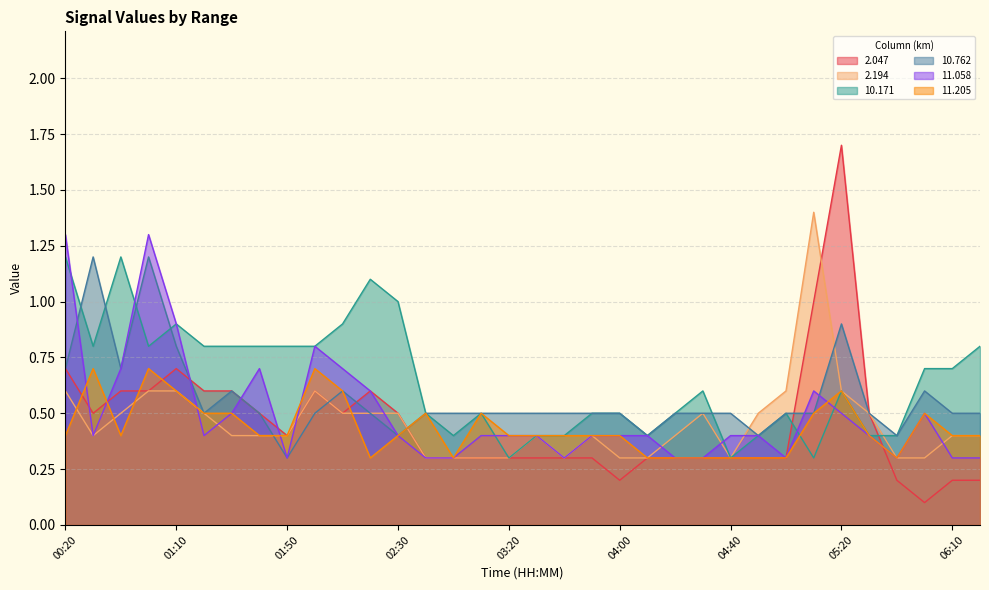

What position from the right is 02:00?

25